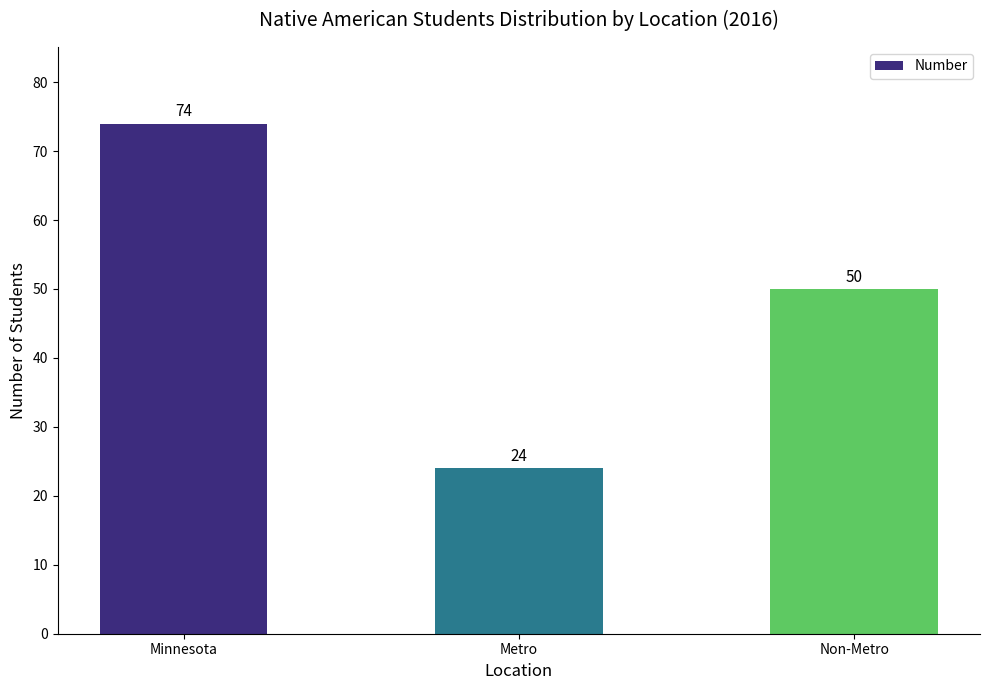

At which label is the value closest to 49?

Non-Metro